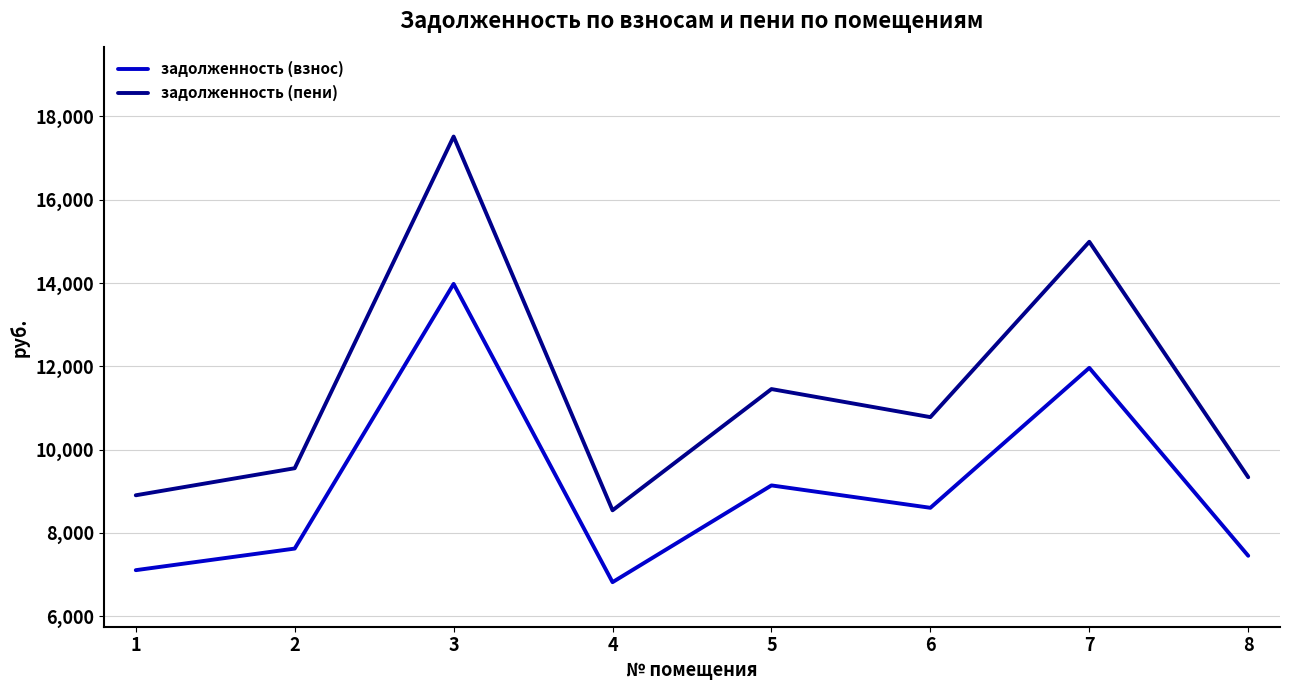

What are all the series names shown in the legend?

задолженность (взнос), задолженность (пени)